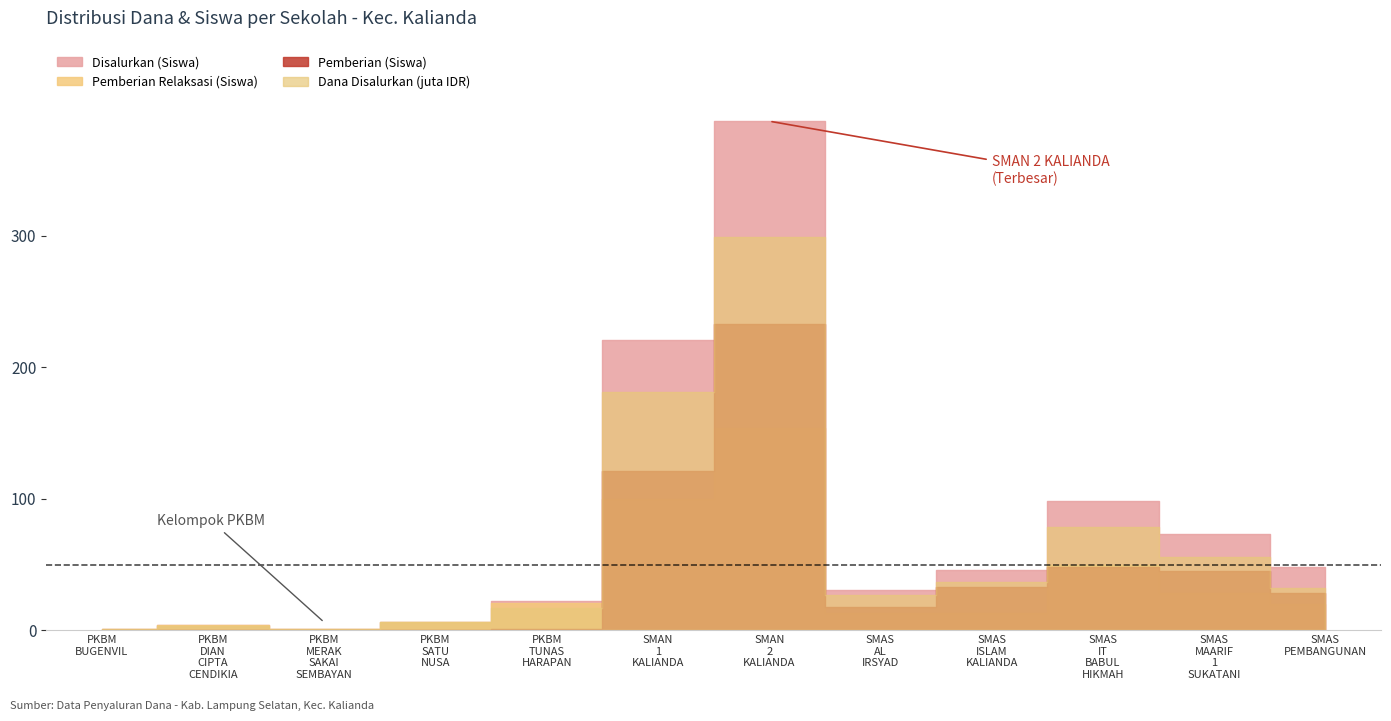

Where do Dana Disalurkan (juta) and Pemberian Relaksasi (Siswa) first cross each other?

PKBM TUNAS HARAPAN and SMAN 1 KALIANDA